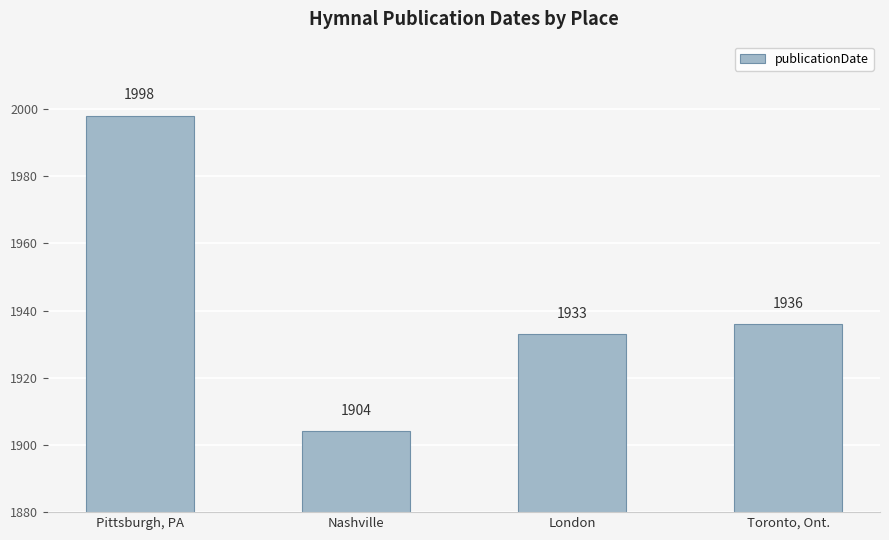

At which label is the value closest to 1951?

Toronto, Ont.